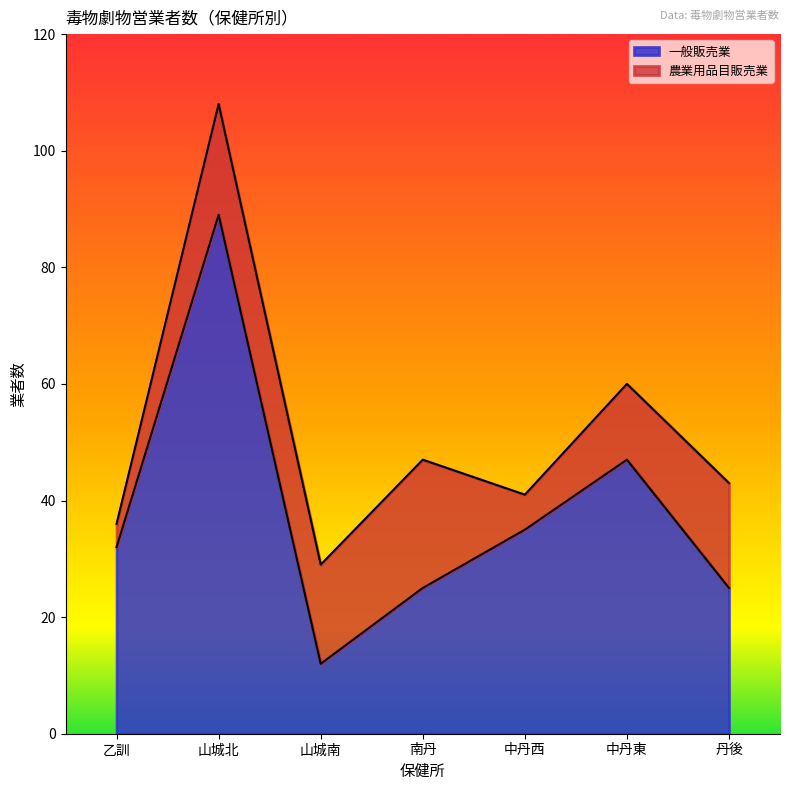

What is the difference between the maximum and minimum values?

77